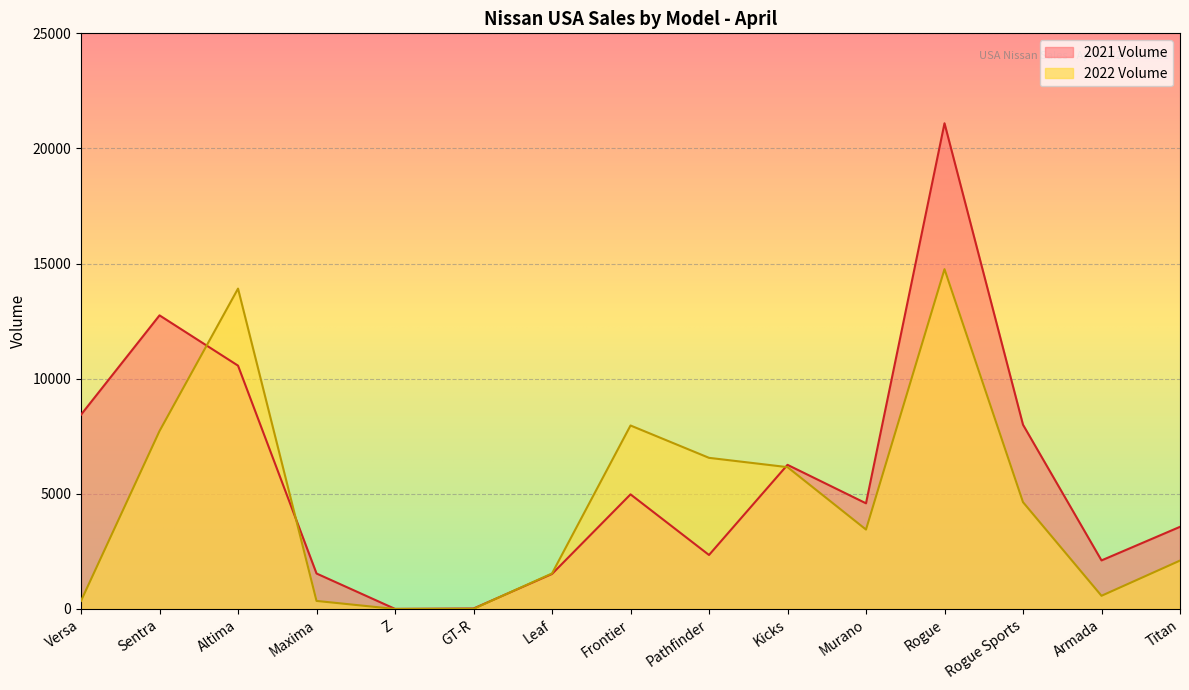

Which series ends up on top after the final intersection of 2022 Volume and 2021 Volume?

2021 Volume